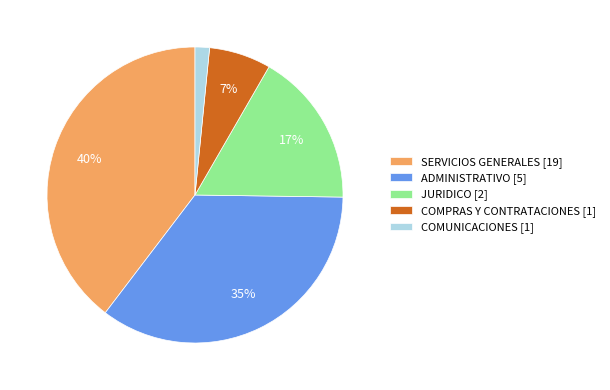

Combined, do JURIDICO and SERVICIOS GENERALES account for over 50%?

Yes